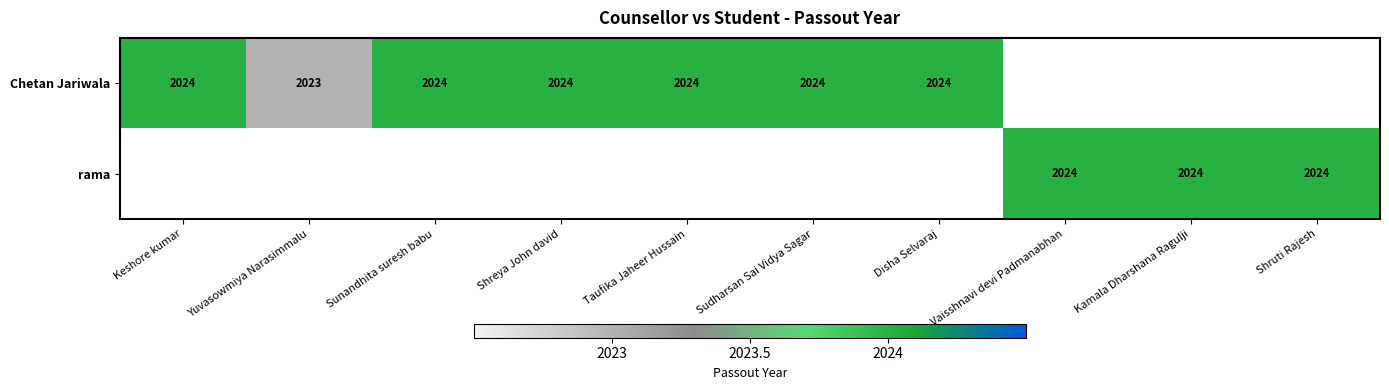

The value of Chetan Jariwala at Keshore kumar is 2024. True or false?

True